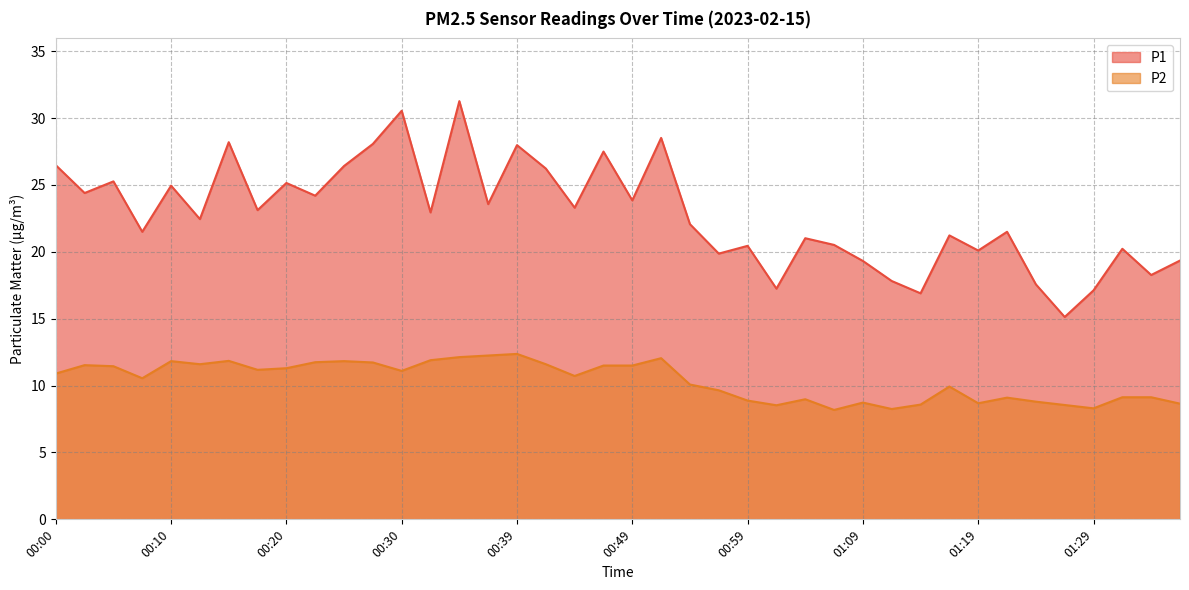

Reading left to right, extract all data points from this chart.

P1: 26.5	24.4	25.3	21.5	24.9	22.4	28.2	23.1	25.1	24.2	26.4	28.1	30.6	22.9	31.3	23.6	28.0	26.2	23.3	27.5	23.9	28.5	22.1	19.9	20.4	17.2	21.0	20.5	19.3	17.8	16.9	21.2	20.1	21.5	17.6	15.1	17.1	20.2	18.3	19.4
P2: 10.9	11.5	11.4	10.6	11.8	11.6	11.8	11.2	11.3	11.8	11.8	11.7	11.1	11.9	12.1	12.2	12.4	11.6	10.7	11.5	11.5	12.1	10.1	9.7	8.9	8.5	9.0	8.2	8.7	8.2	8.6	9.9	8.7	9.1	8.8	8.6	8.3	9.1	9.1	8.7